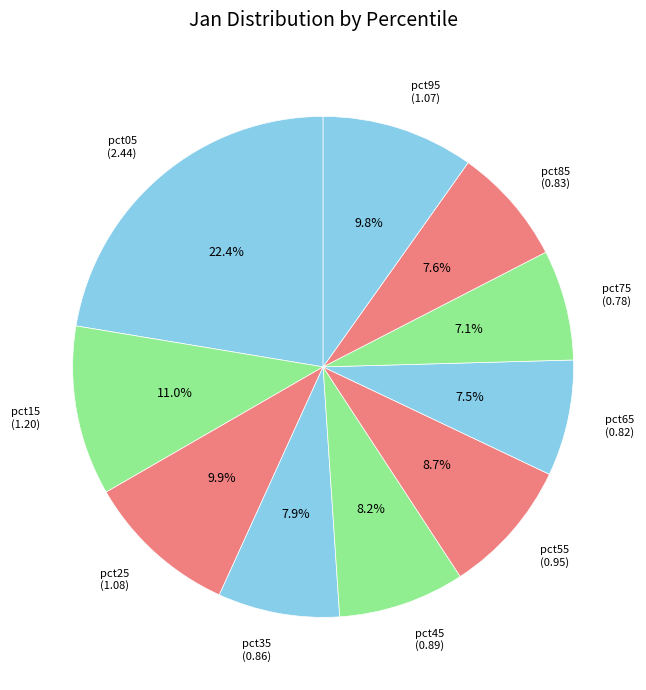

Is there any slice that represents more than half of the pie?

No